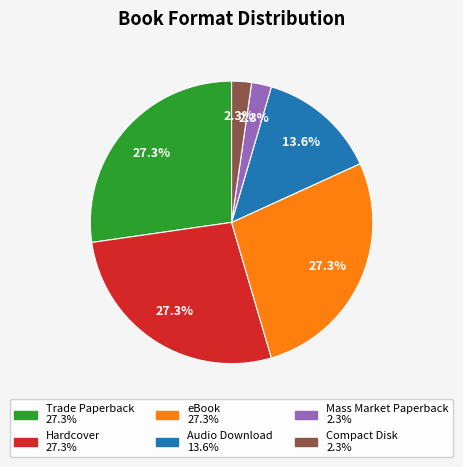

To the nearest percent, what is the combined percentage of Compact Disk and Mass Market Paperback?

5%